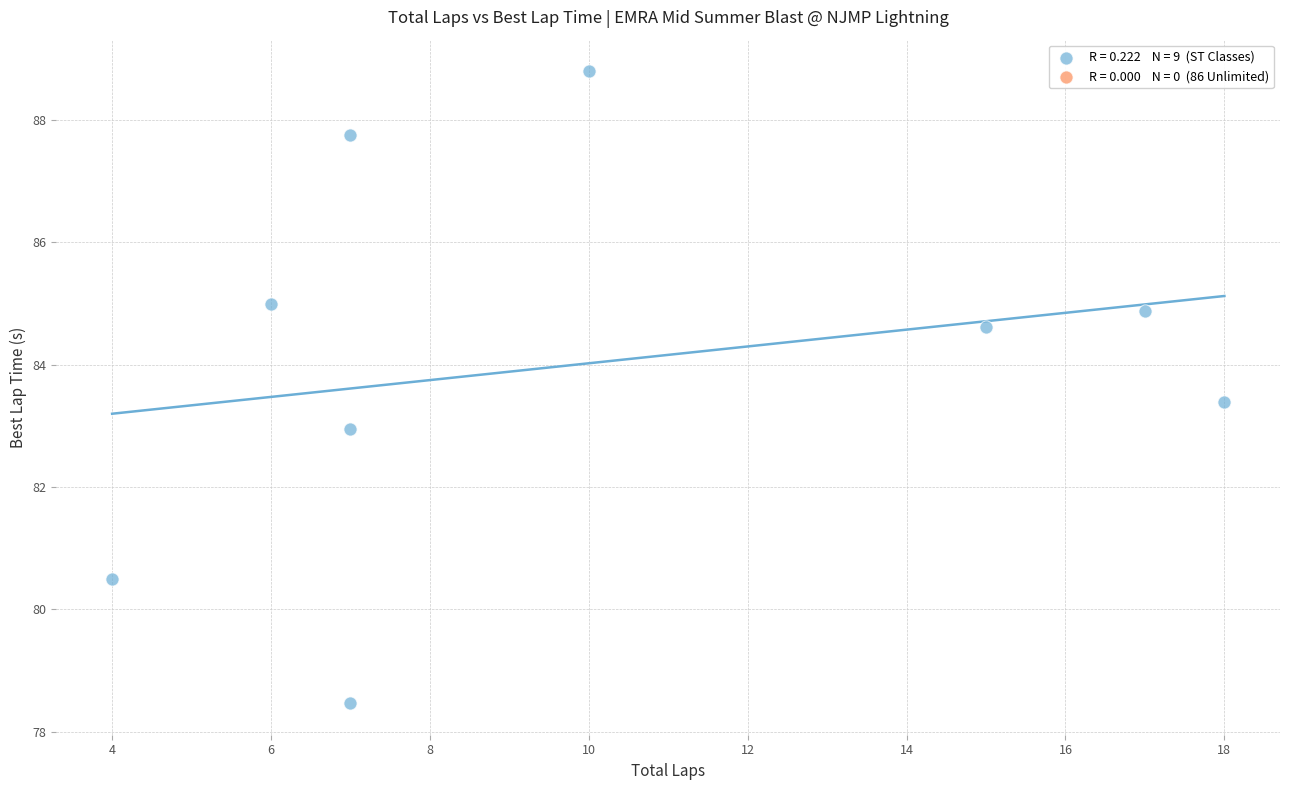

What is the average Y value?

84.0